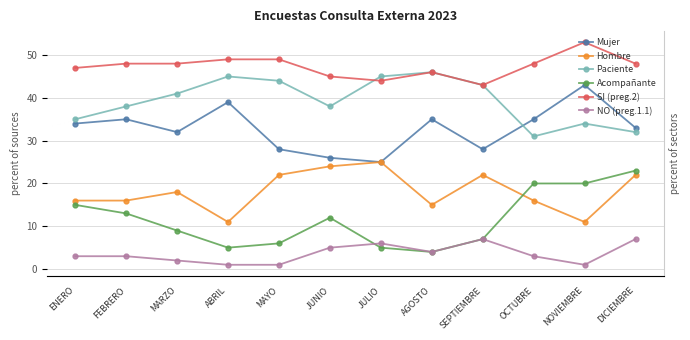

The Mujer series shows 32 at MARZO. True or false?

True